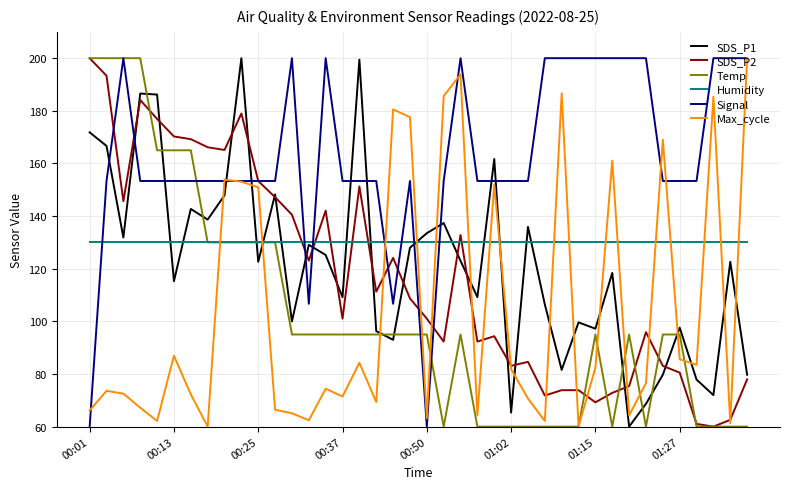

How many lines are shown in the chart?

6